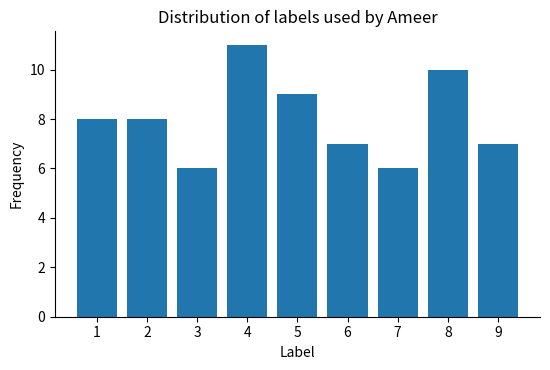

Reading left to right, what are all the values shown in this chart?

8	8	6	11	9	7	6	10	7